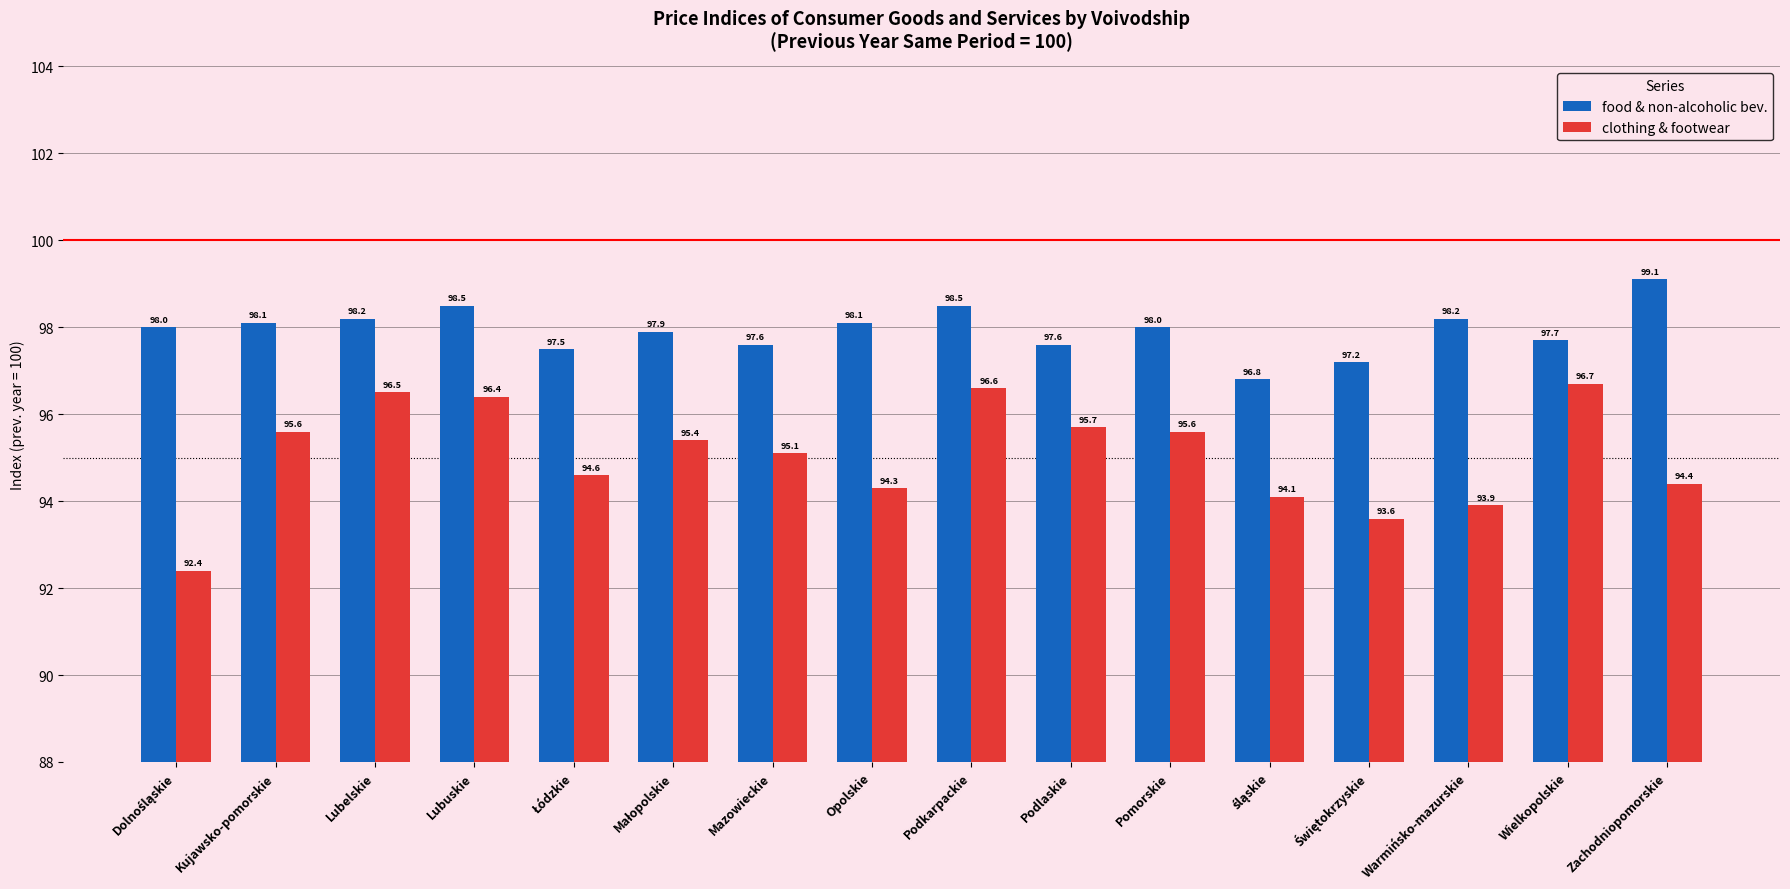

How many bars are there in total?

32